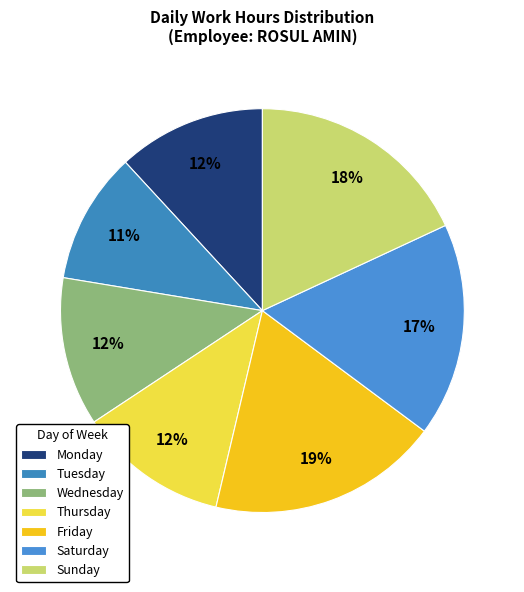

Count the number of slices in the pie.

7